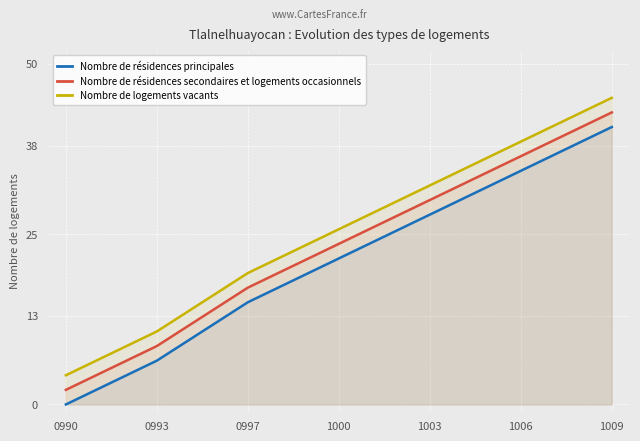

What are all the series names shown in the legend?

Nombre de résidences principales, Nombre de résidences secondaires et logements occasionnels, Nombre de logements vacants